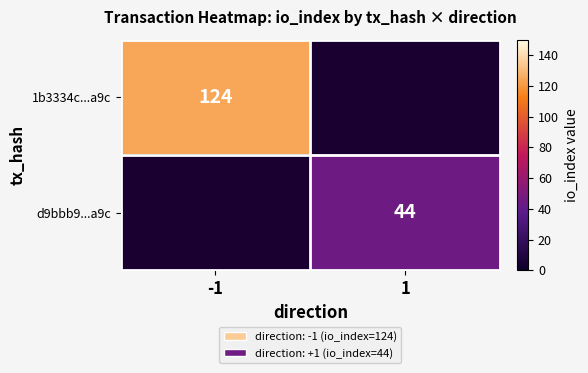

Is it true that 1b3334c...a9c equals 58 at -1?

False